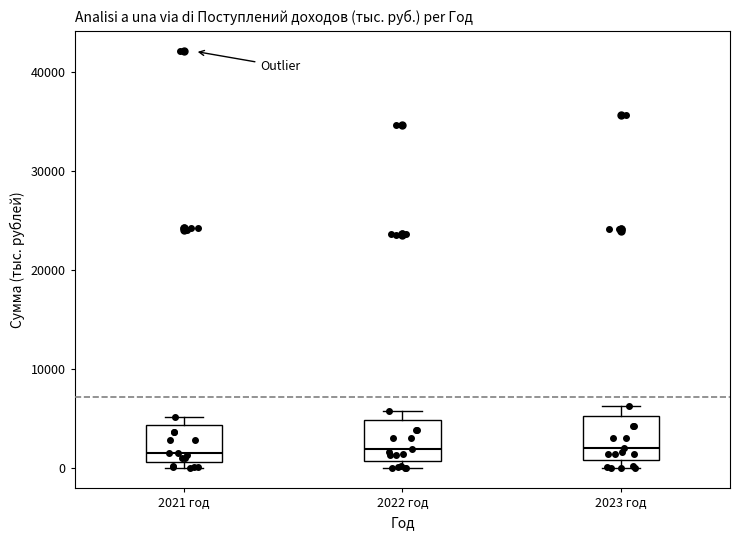

Where is the upper edge of the box for 2023 год on the y-axis? The values are not printed on the chart, so give them approximately, as read against the axis.

5000